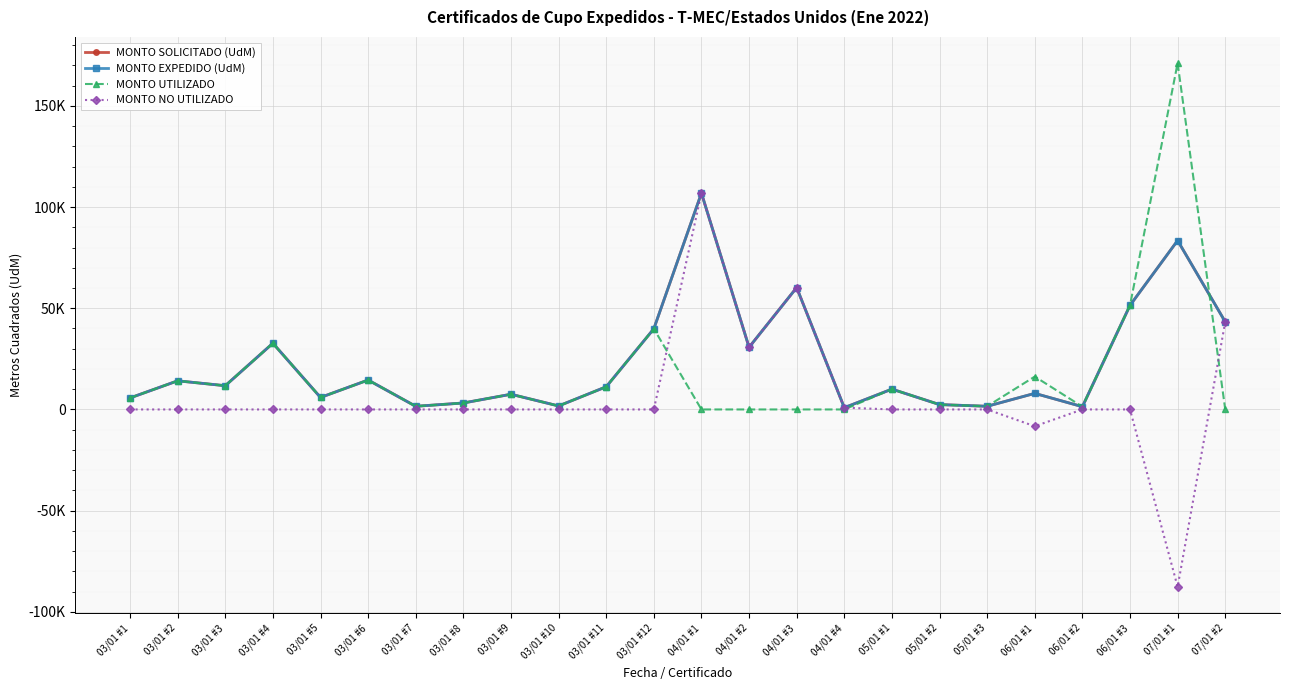

At how many categories does at least one series exceed 100521?

2